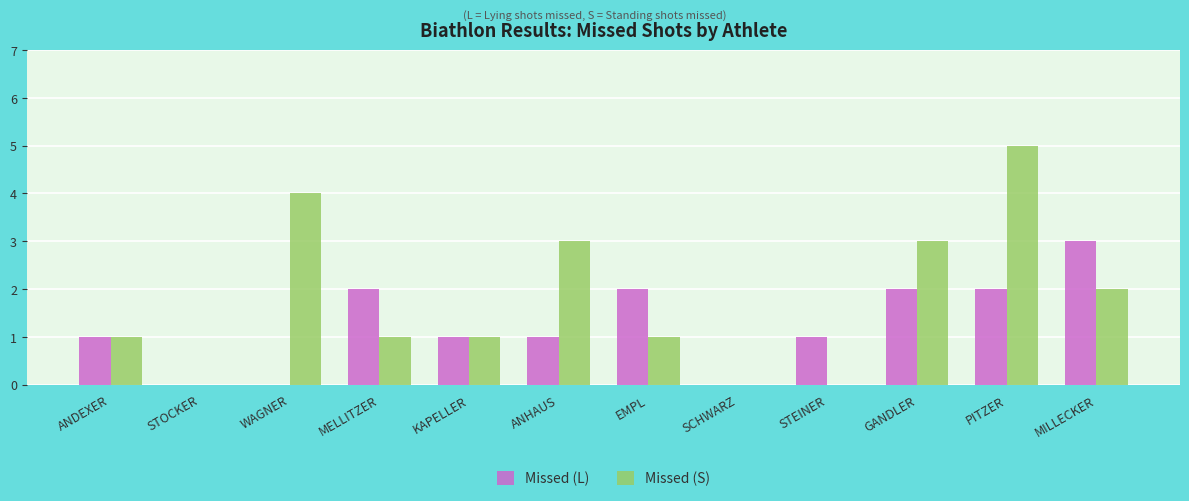

How many groups of bars are there?

12